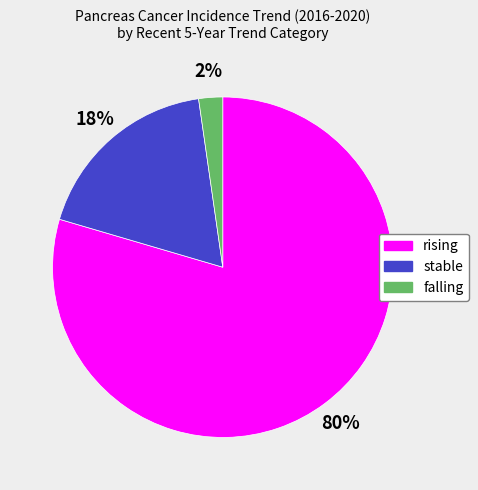

What is the largest slice in the pie chart?

rising